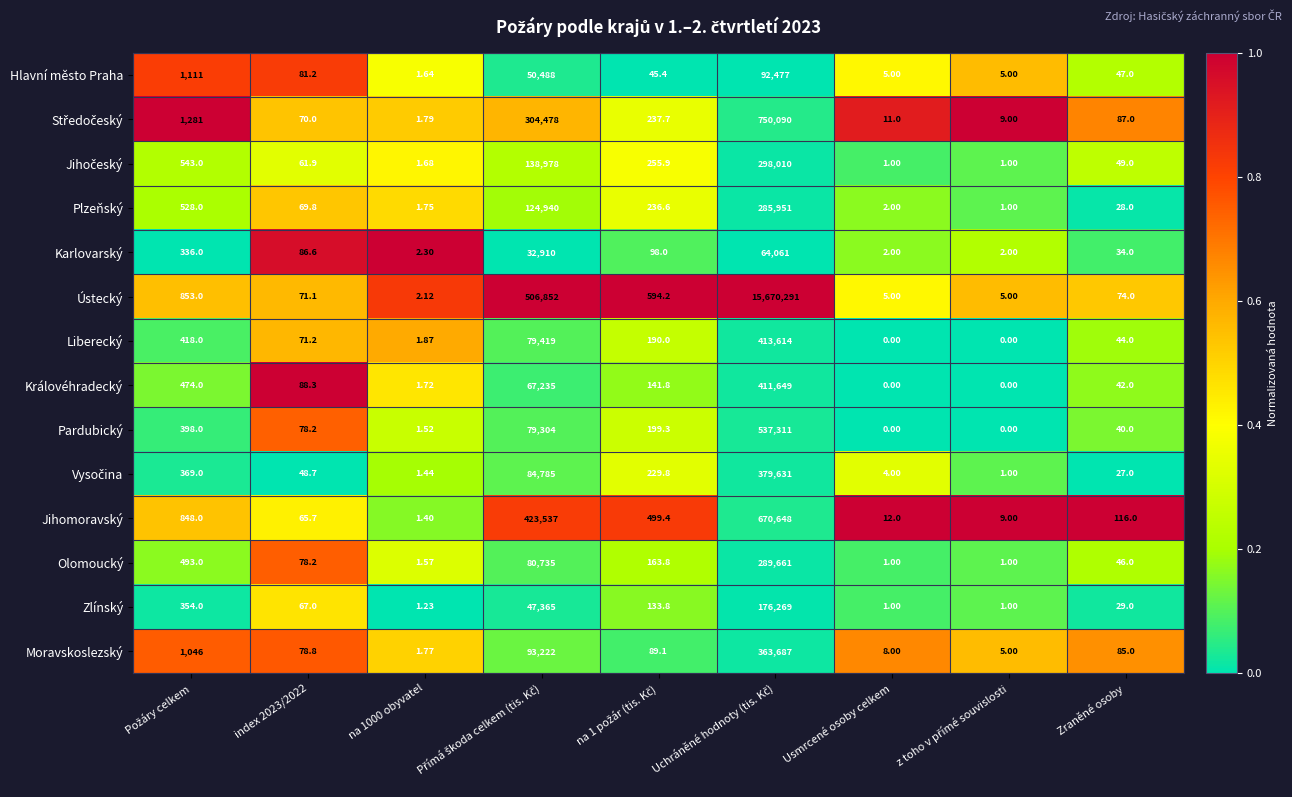

Which series has the widest spread of values?

Ústecký